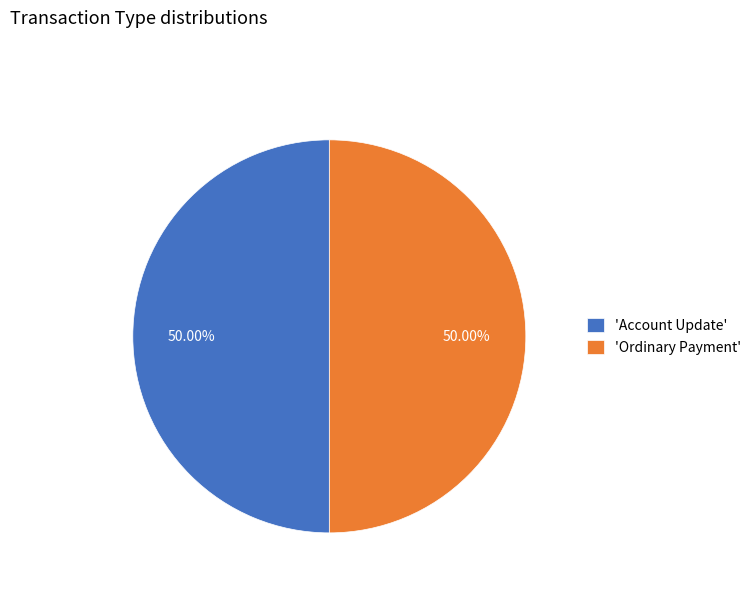

How many slices are in this pie chart?

2